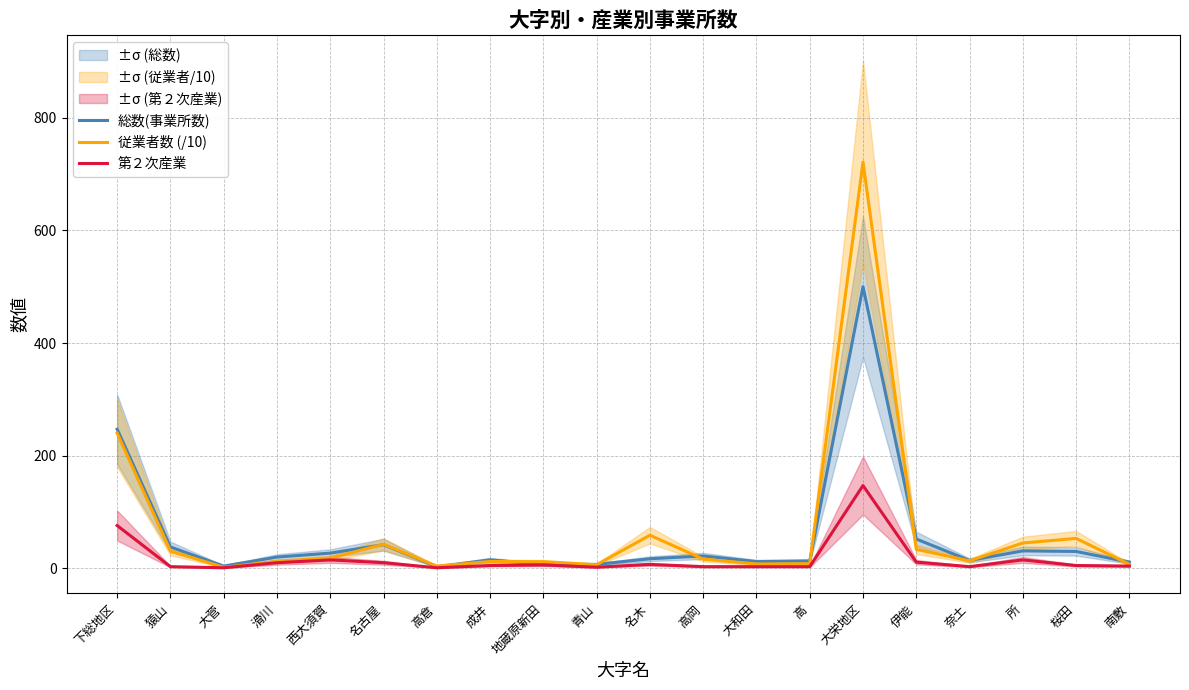

At which category does 総数(事業所数) reach its first local valley?

大菅